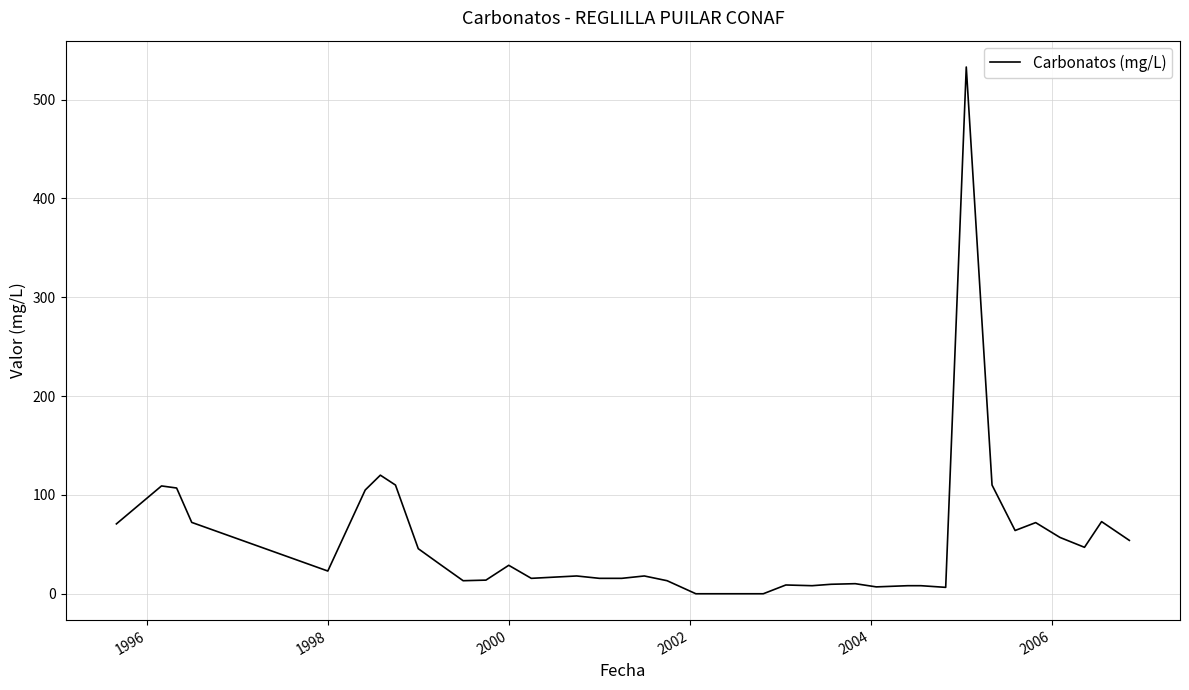

What is the maximum value shown in the chart?

533.0